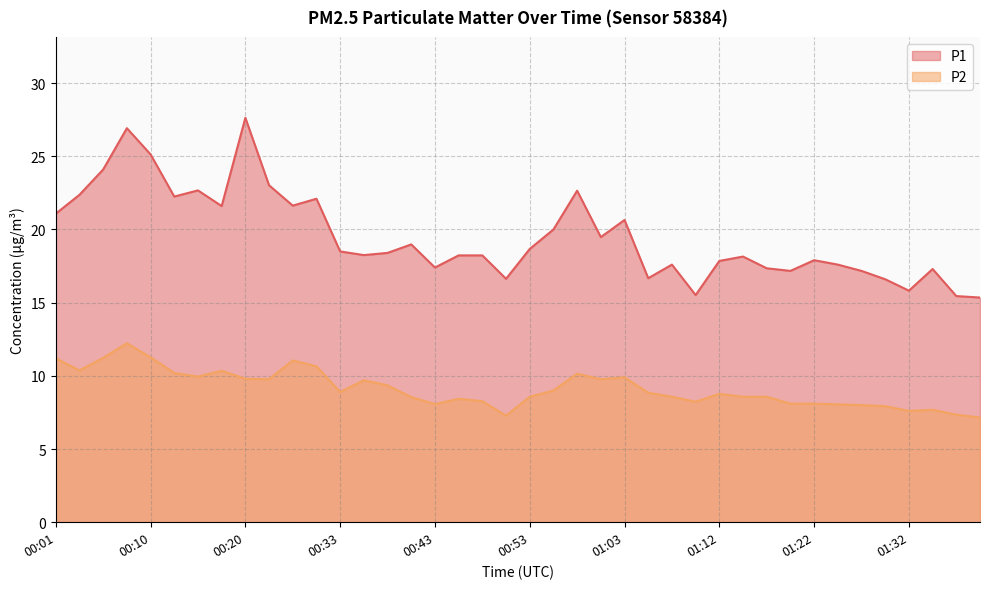

What is the difference between the highest and lowest values at 00:46?

9.8